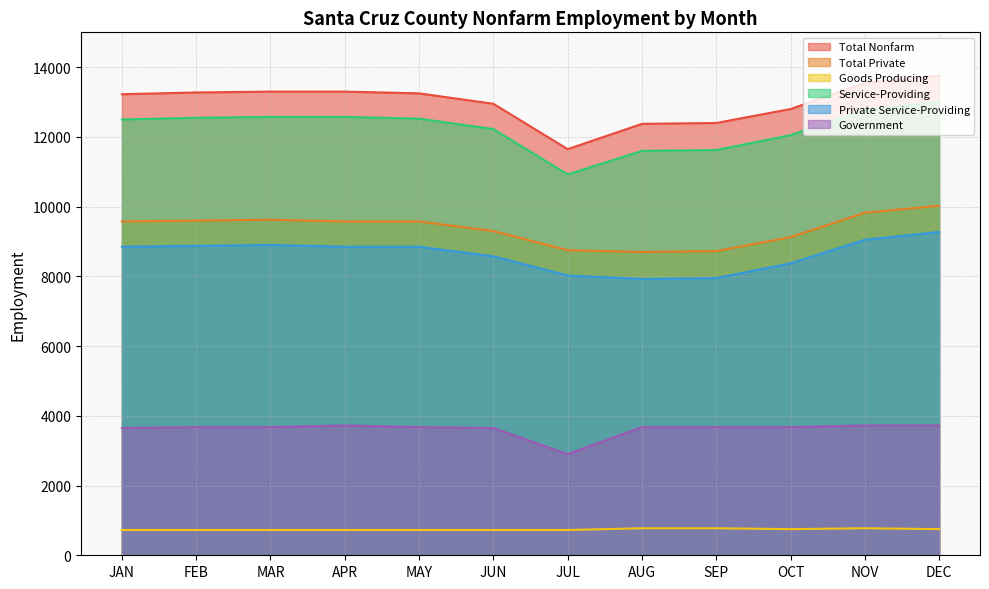

At which category does the chart reach its peak across all series?

DEC